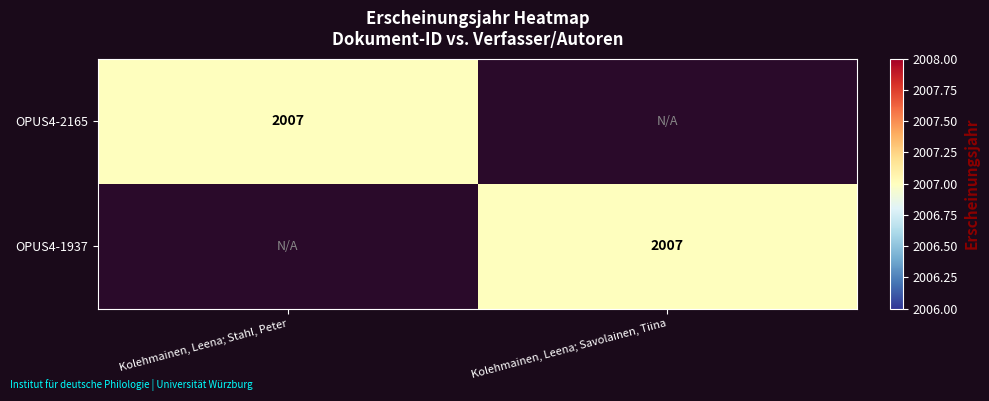

Is it true that OPUS4-1937 equals 2007 at Kolehmainen, Leena; Savolainen, Tiina?

True